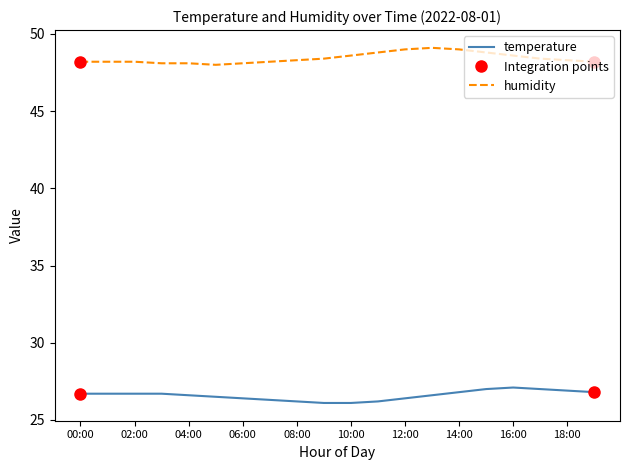

True or false: temperature has a value of 26.7 at 00:00.

True